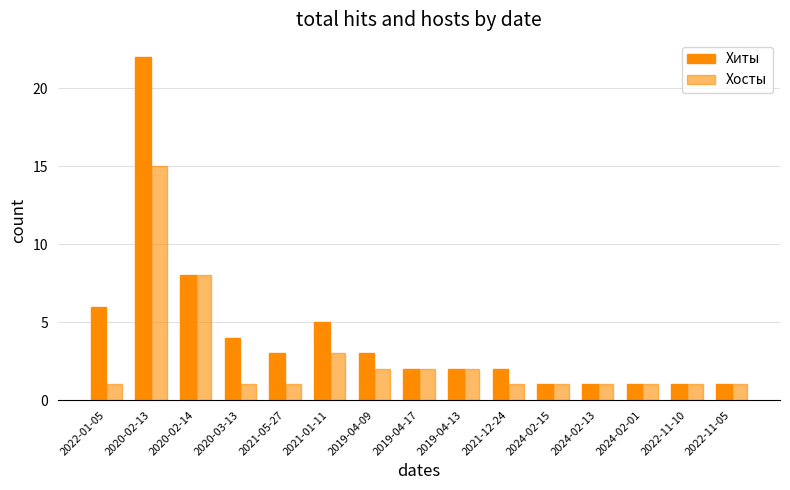

What is the highest value of the Хиты series?

22